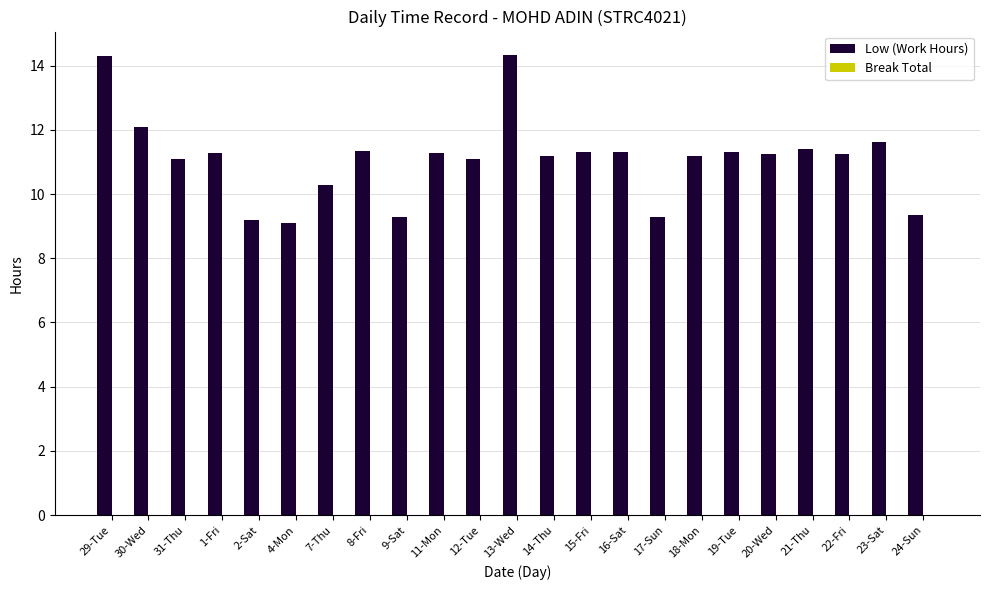

Is it true that the value at 17-Sun is 9.3?

True